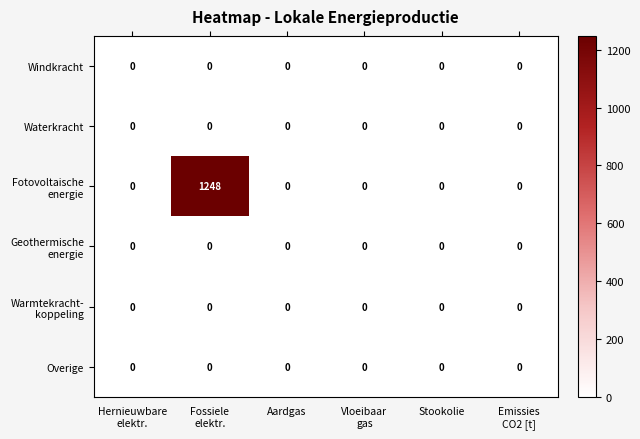

Which series has the largest total across all categories?

Fotovoltaische energie